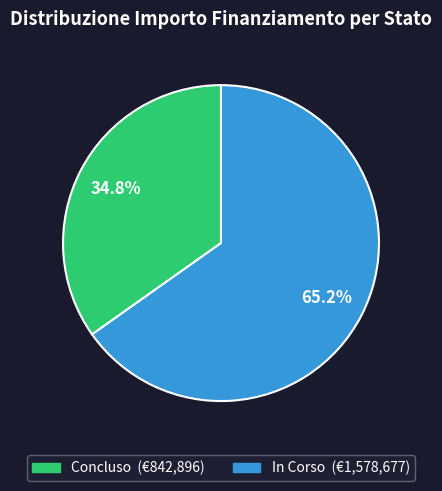

Approximately how many times larger is the value at In Corso compared to Concluso?

1.9